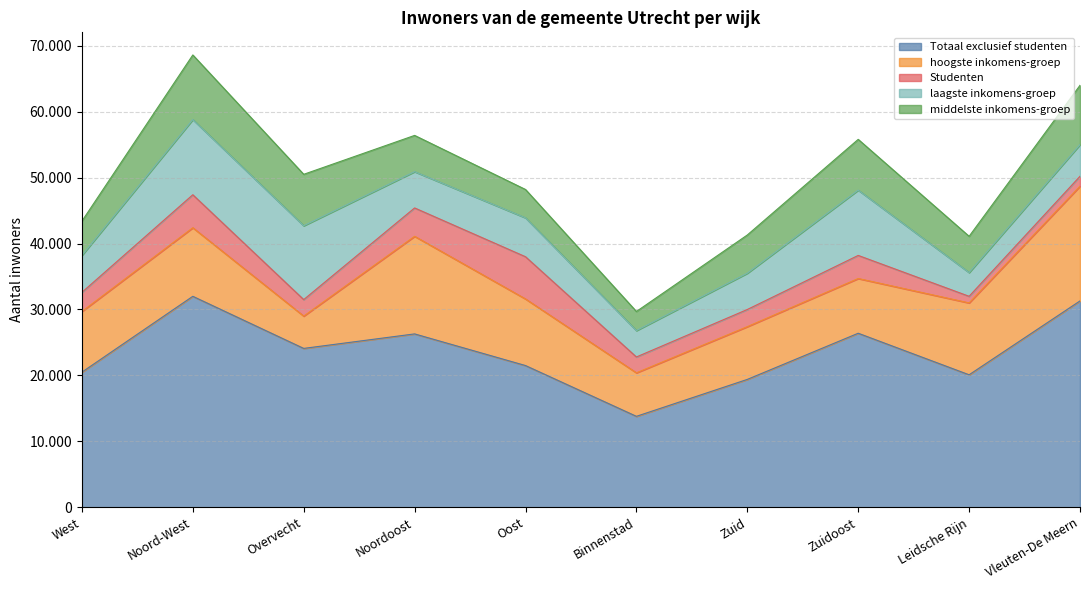

Is the value of laagste inkomens-groep at Vleuten-De Meern greater than the value of middelste inkomens-groep at Leidsche Rijn?

No